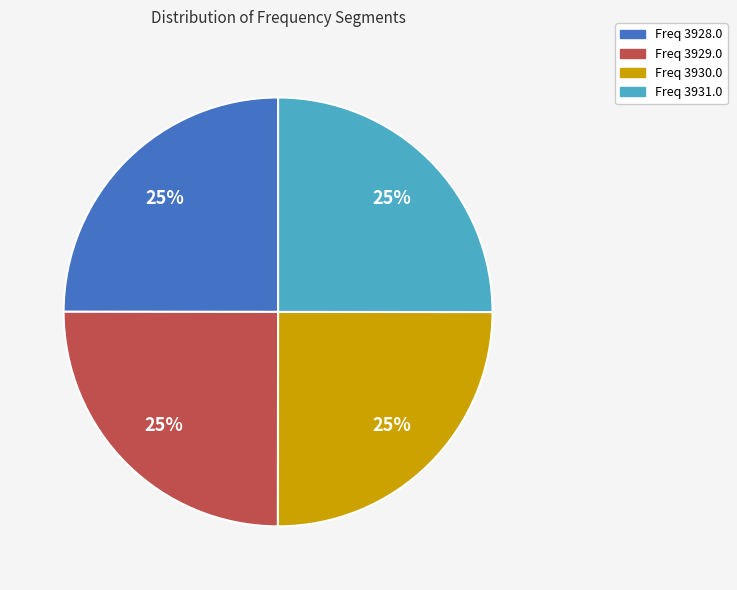

Does any single category account for the majority?

No